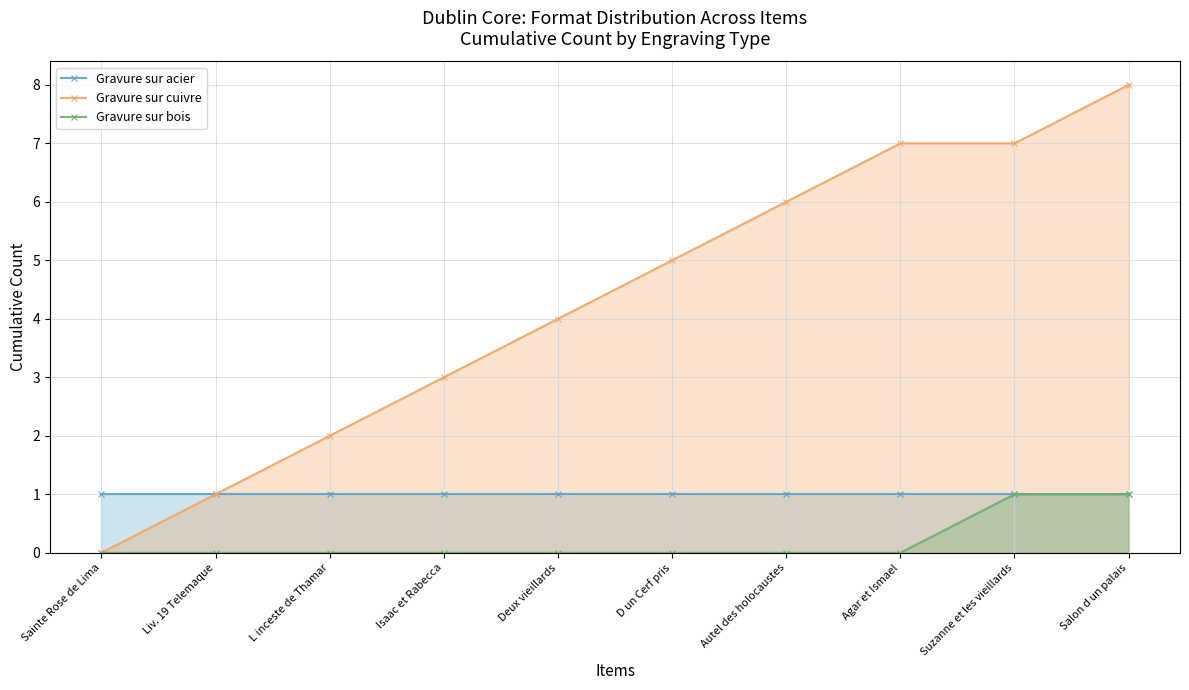

What is the average value of the Gravure sur cuivre series?

4